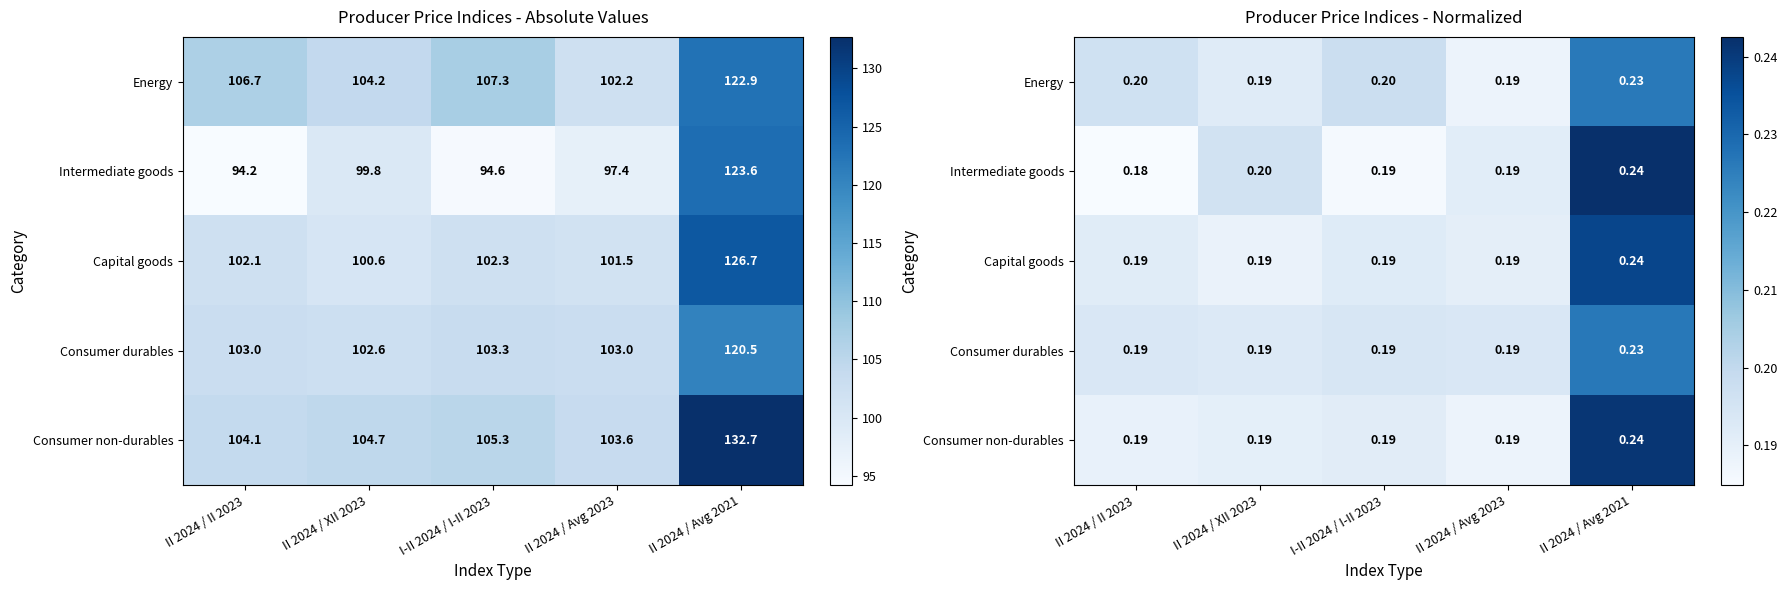

Is it true that Capital goods equals 0.3 at II 2024 / Avg 2023?

False